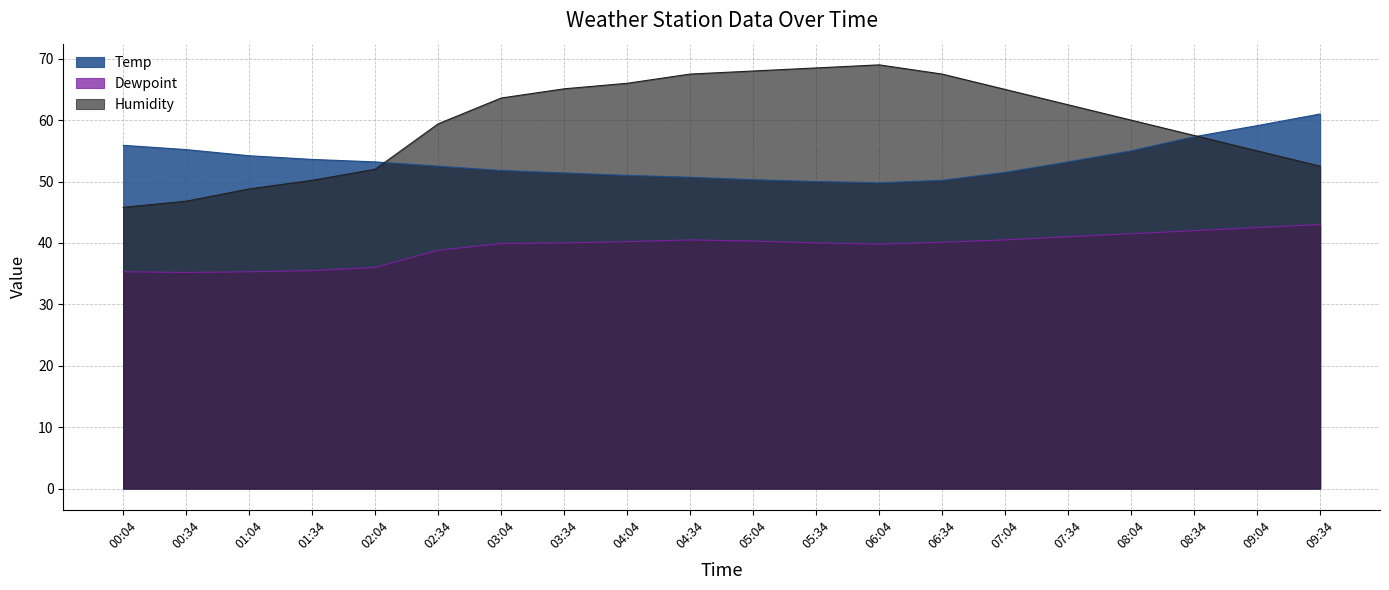

What position from the right is 02:34?

15